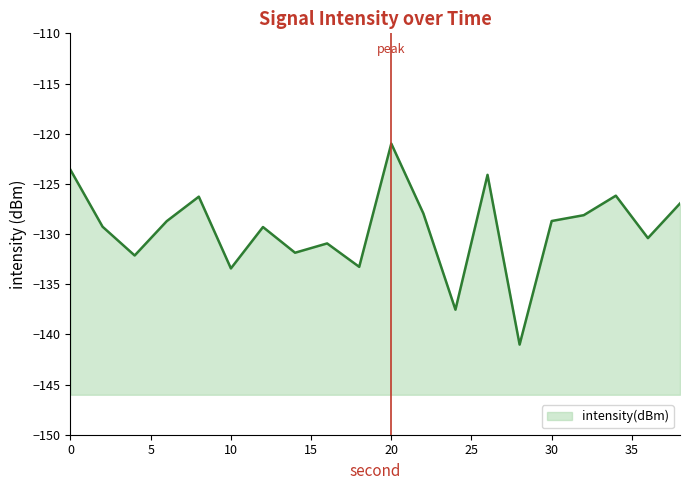

How many values exceed -128?

7